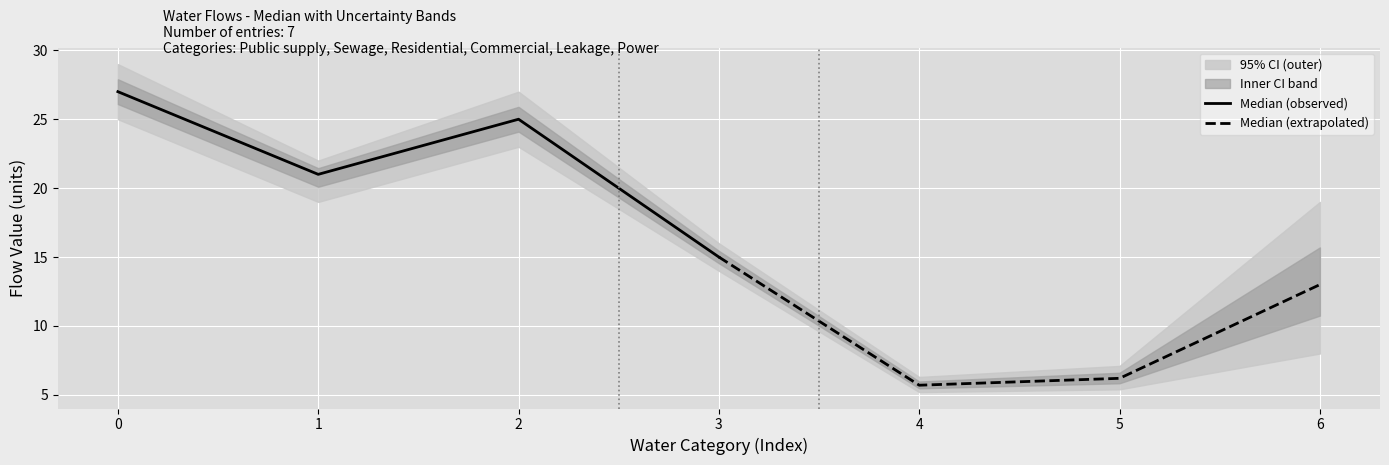

True or false: Median (observed) has a value of 15 at 3.

True